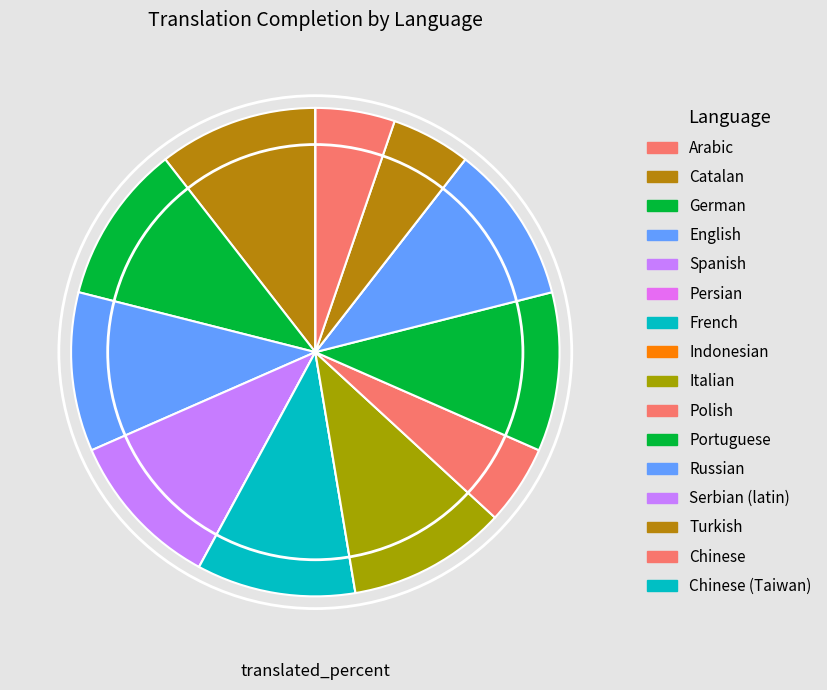

To the nearest percent, what is the difference between the largest and smallest slice percentages?

11%